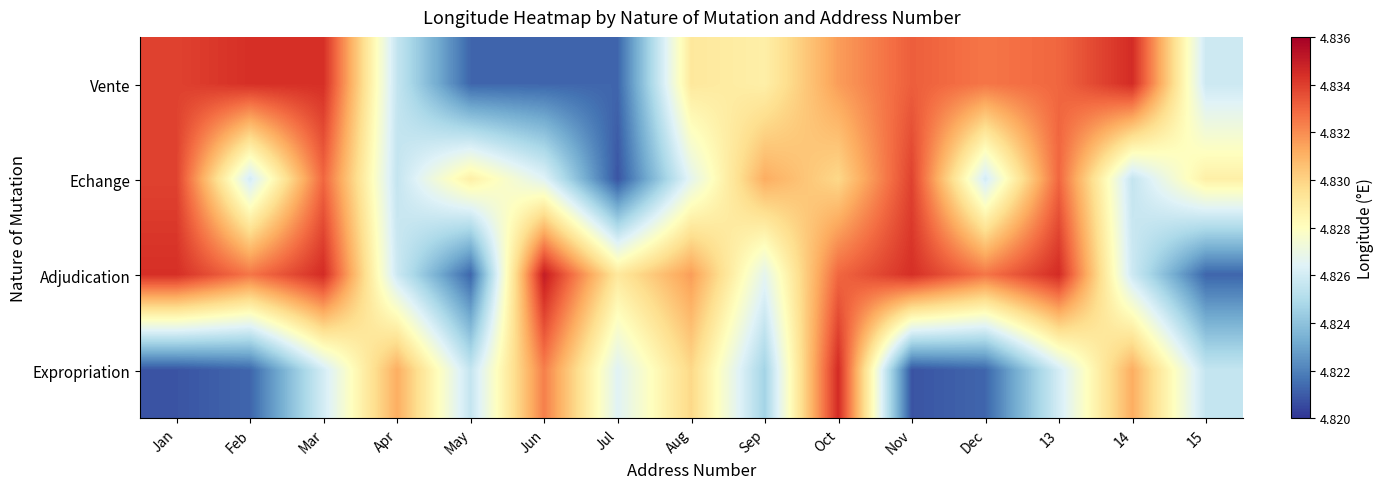

Reading left to right, list all the values displayed in this chart.

Vente: Jan=4.8	Feb=4.8	Mar=4.8	Apr=4.8	May=4.8	Jun=4.8	Jul=4.8	Aug=4.8	Sep=4.8	Oct=4.8	Nov=4.8	Dec=4.8	13=4.8	14=4.8	15=4.8
Echange: Jan=4.8	Feb=4.8	Mar=4.8	Apr=4.8	May=4.8	Jun=4.8	Jul=4.8	Aug=4.8	Sep=4.8	Oct=4.8	Nov=4.8	Dec=4.8	13=4.8	14=4.8	15=4.8
Adjudication: Jan=4.8	Feb=4.8	Mar=4.8	Apr=4.8	May=4.8	Jun=4.8	Jul=4.8	Aug=4.8	Sep=4.8	Oct=4.8	Nov=4.8	Dec=4.8	13=4.8	14=4.8	15=4.8
Expropriation: Jan=4.8	Feb=4.8	Mar=4.8	Apr=4.8	May=4.8	Jun=4.8	Jul=4.8	Aug=4.8	Sep=4.8	Oct=4.8	Nov=4.8	Dec=4.8	13=4.8	14=4.8	15=4.8